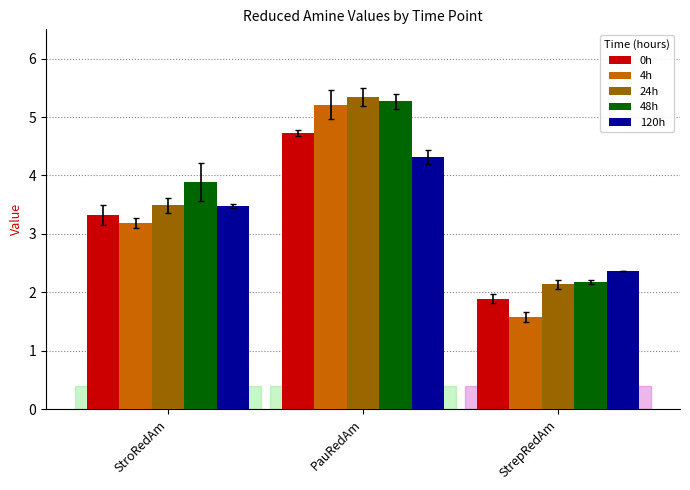

How many data points in 48h are above 3?

2